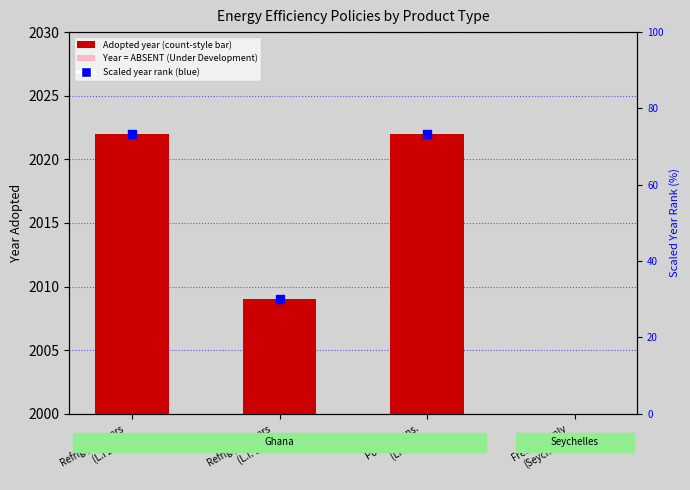

What is the change in value from Refrig./Freezers
(L.I. 1958) to Power Trans.
(LI 2459)?

+13